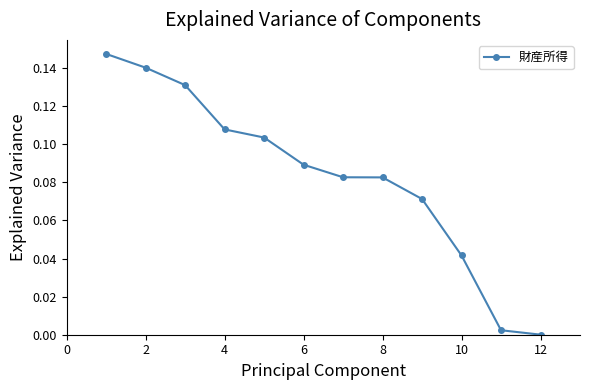

What is the sum of all values?

1.0